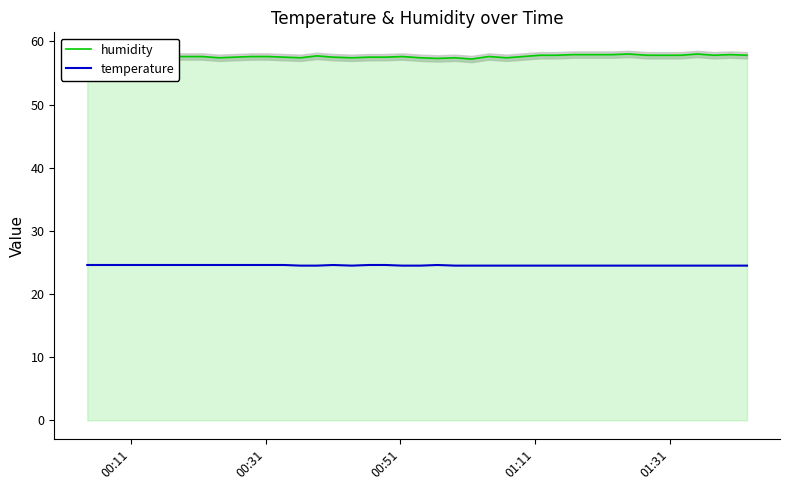

True or false: temperature and humidity intersect in this chart.

False